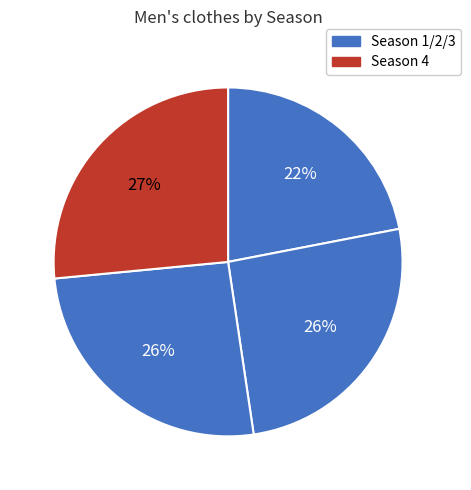

Count the number of slices in the pie.

4